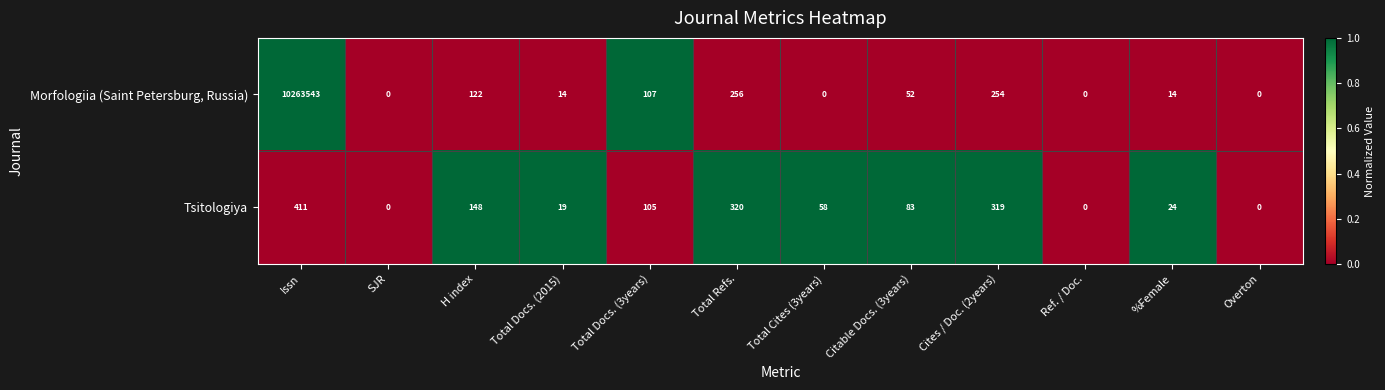

At which category is the sum across all series the highest?

Issn